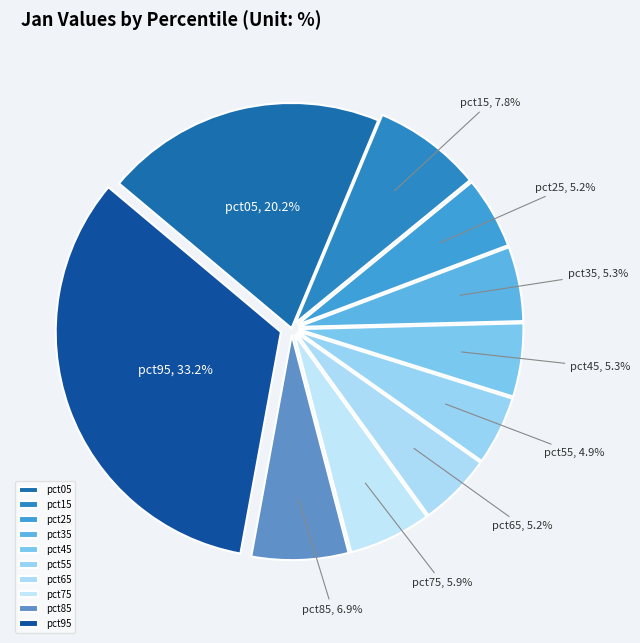

Count the number of slices in the pie.

10